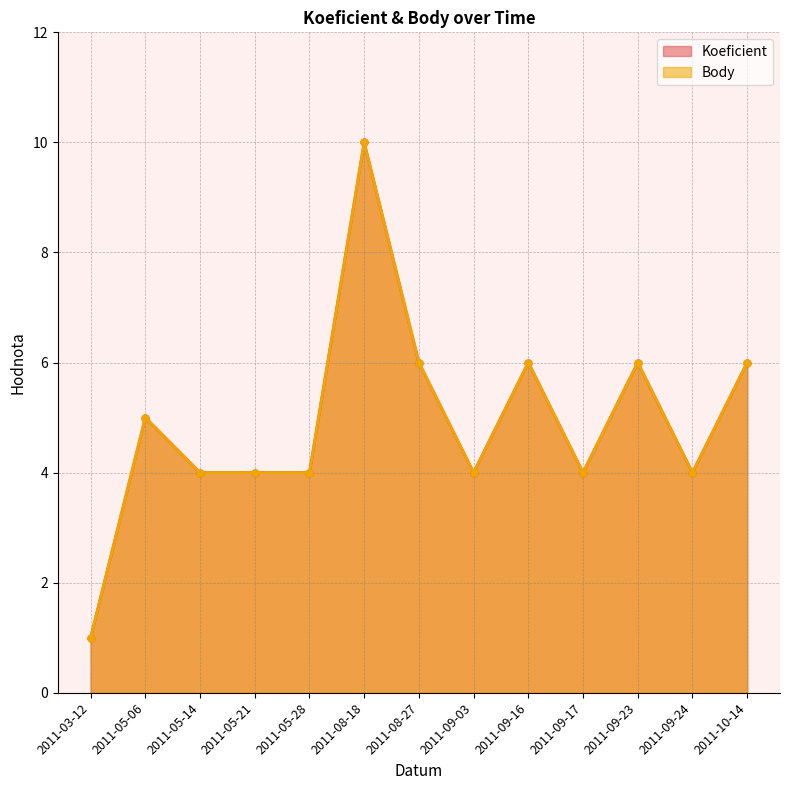

At 2011-09-03, list the series in order from largest to smallest.

Koeficient, Body